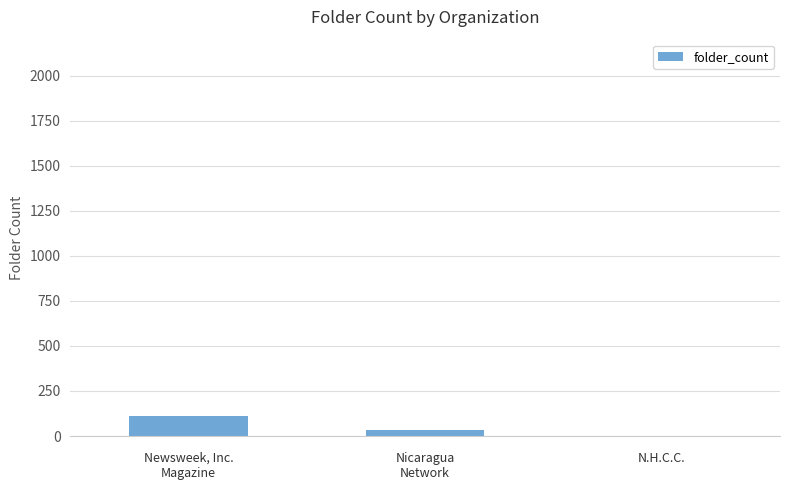

What is the greatest value displayed?

112